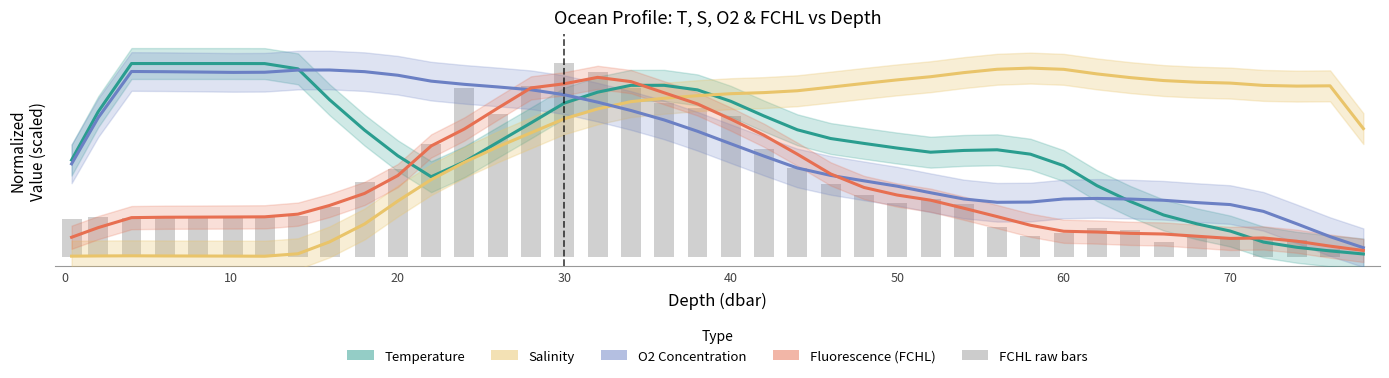

At how many categories does at least one series exceed 83?

37